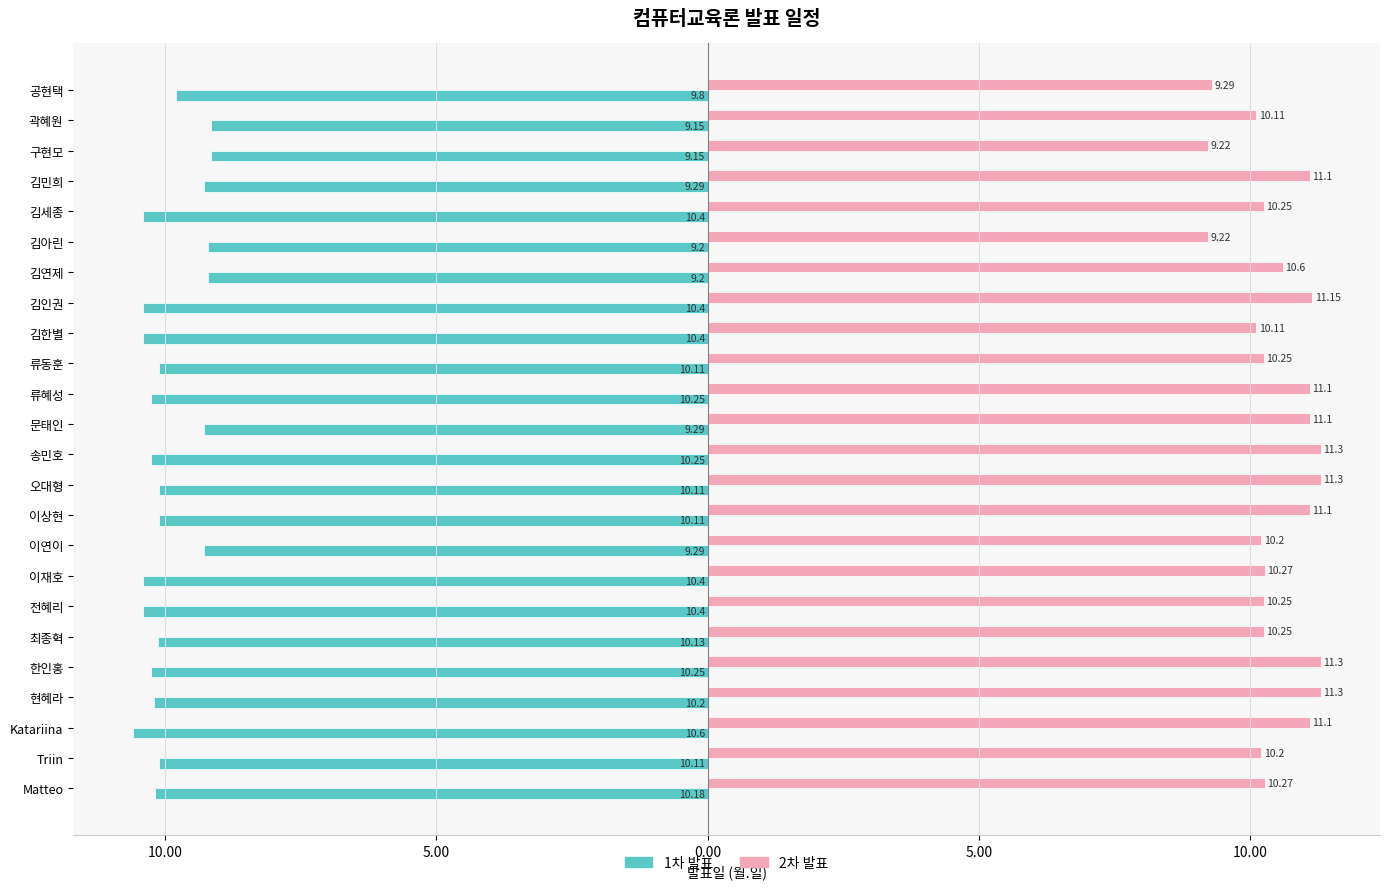

What are all the series names shown in the legend?

1차 발표, 2차 발표